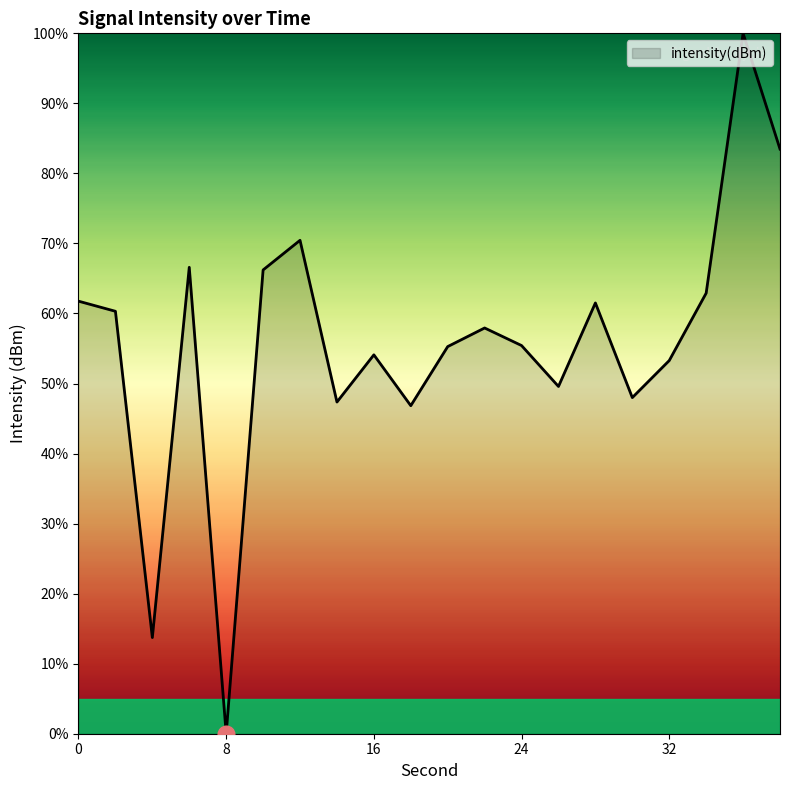

What is the difference between the maximum and minimum values?

100.0